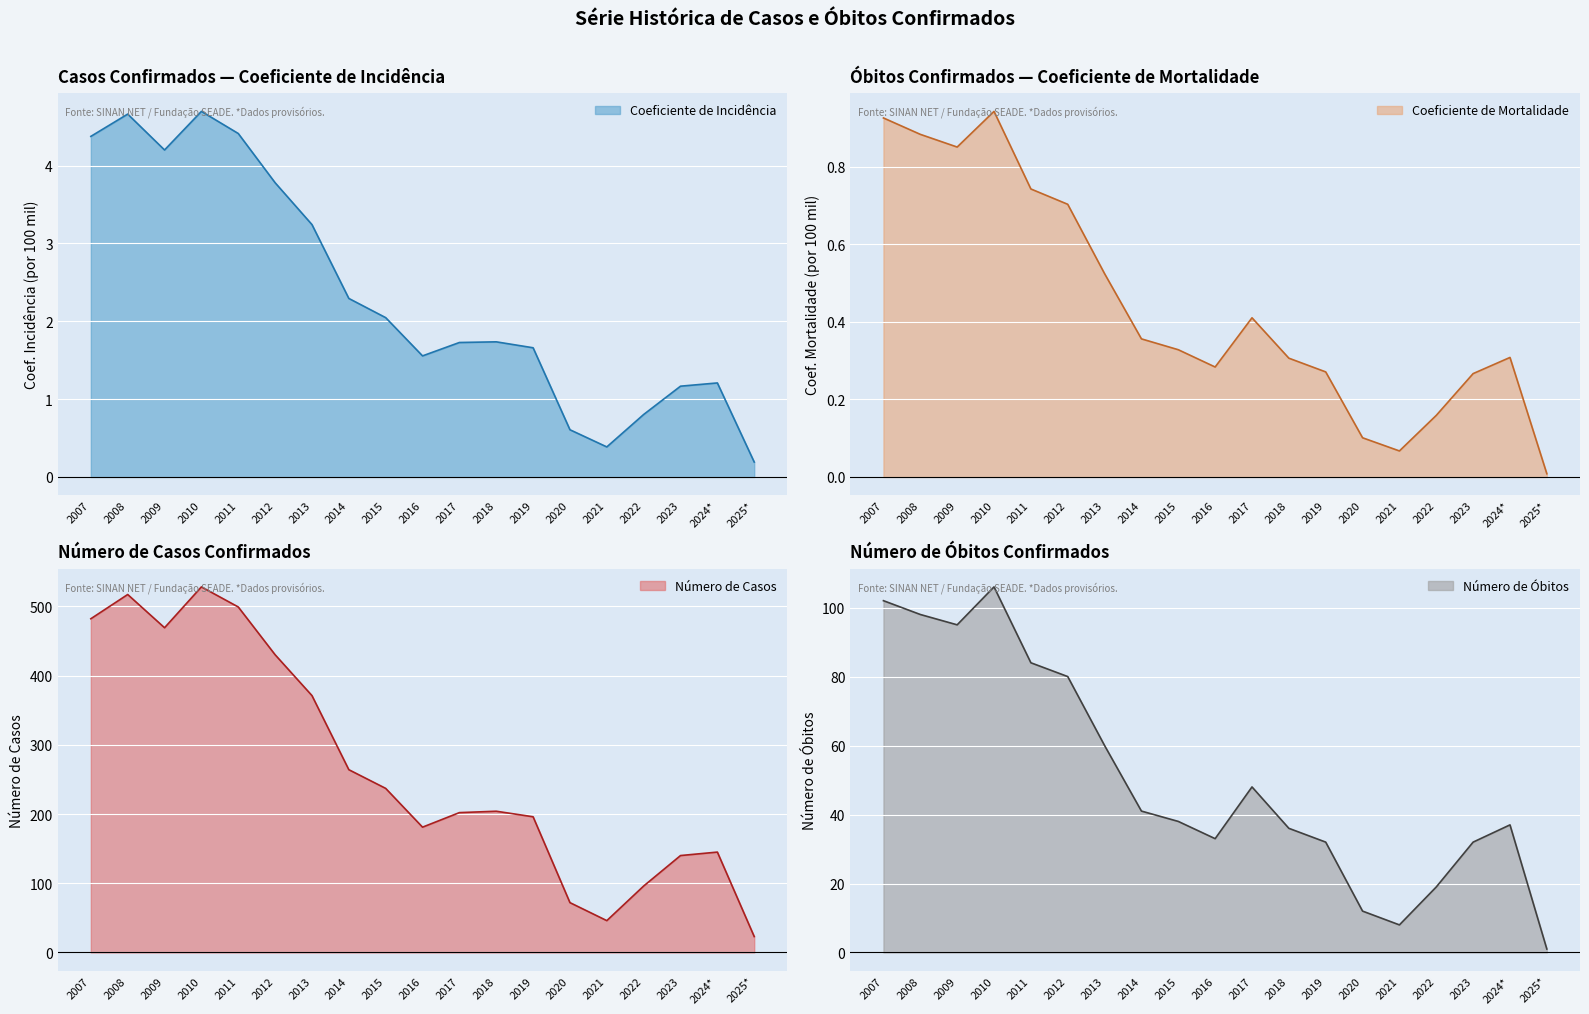

The value of Coeficiente de Incidência at 2022 is 0.8. True or false?

True